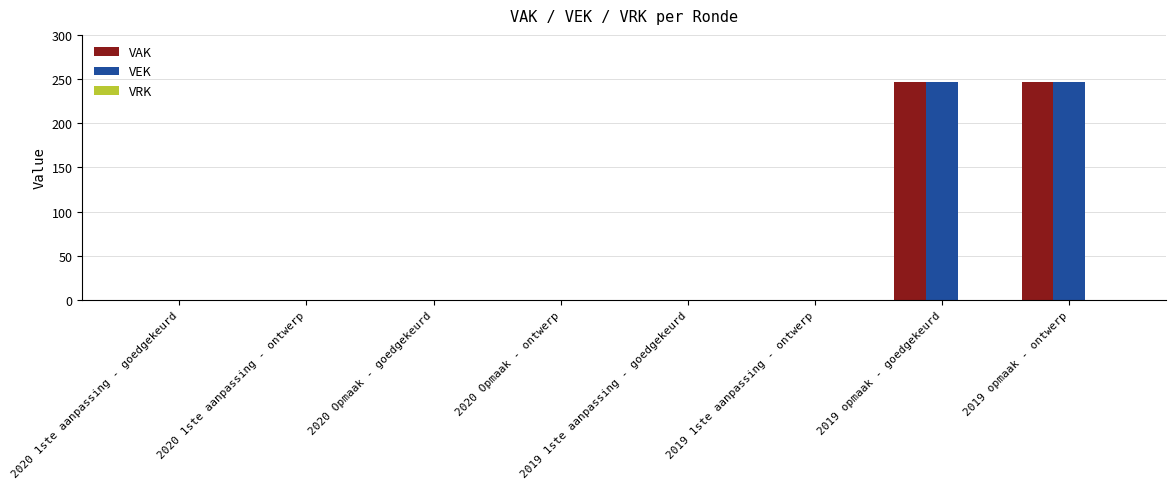

Is it true that VAK equals 135 at 2019 opmaak - ontwerp?

False